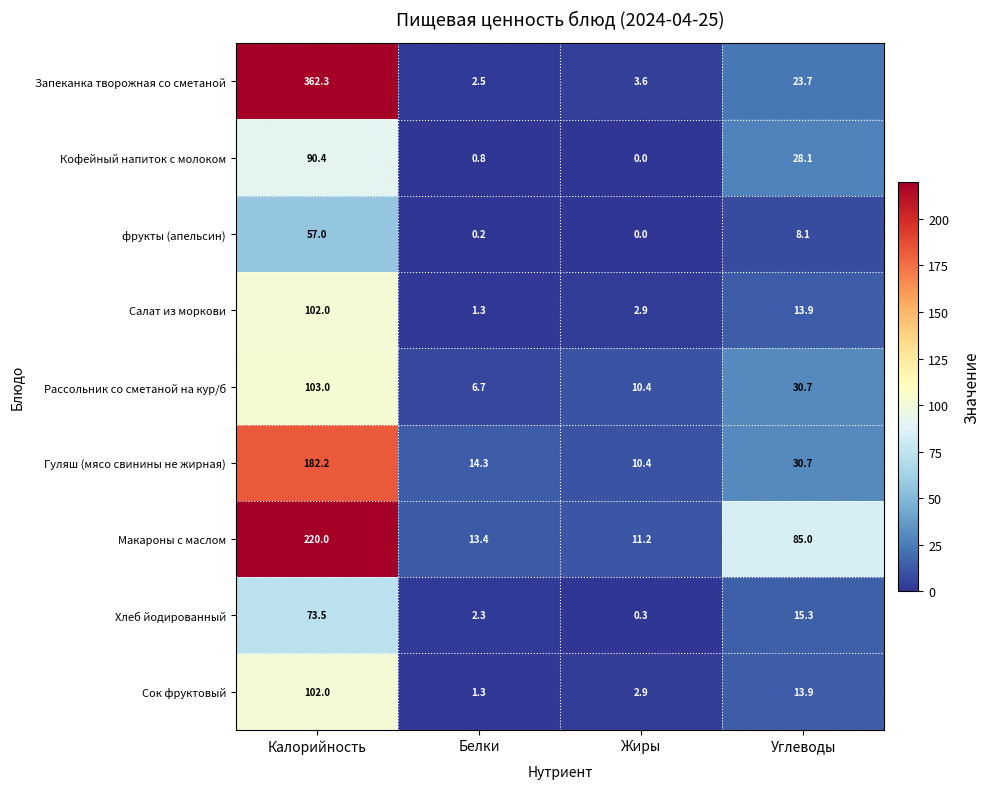

What is the spread (max minus min) of values at Белки?

14.1